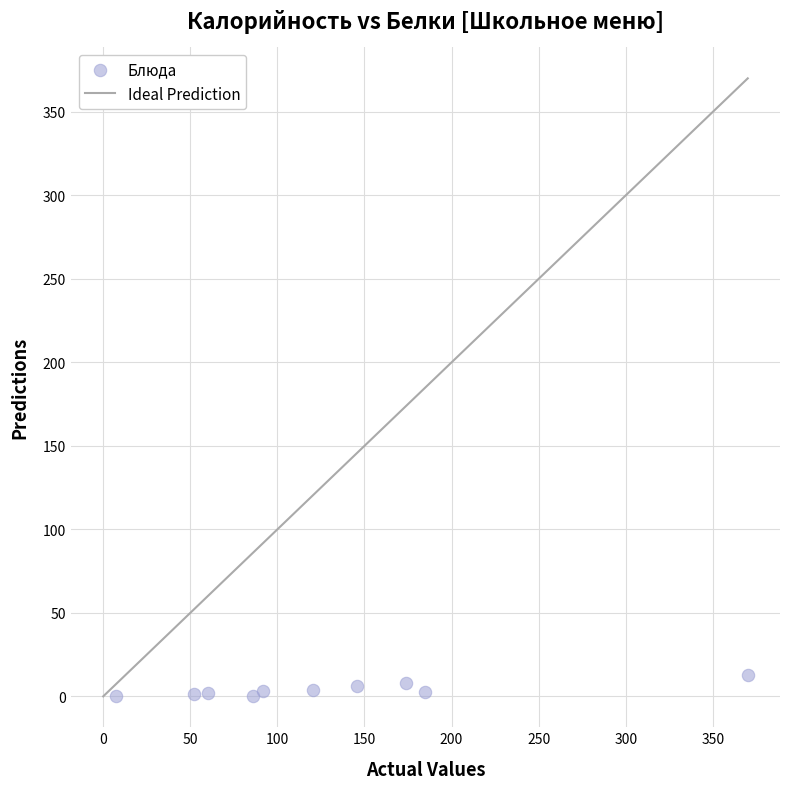

What is the average Y value?

4.1